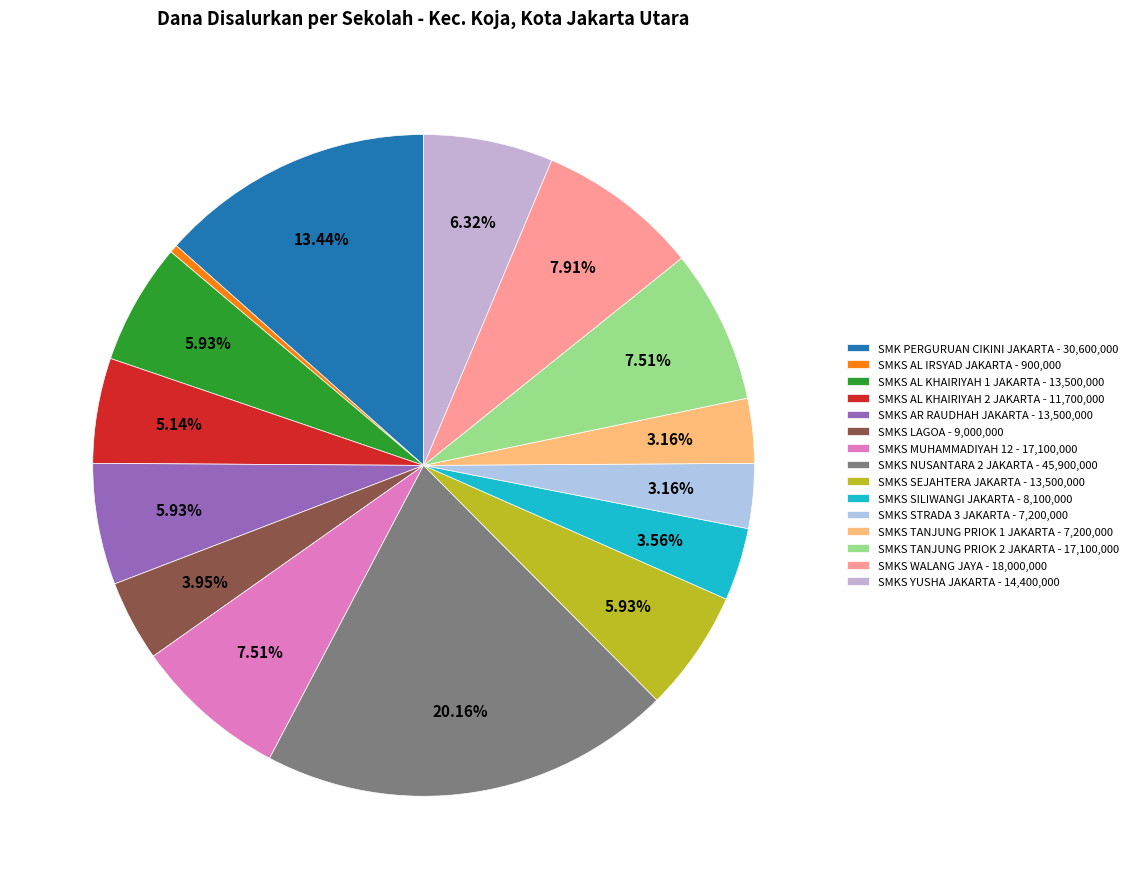

Does any single category account for the majority?

No